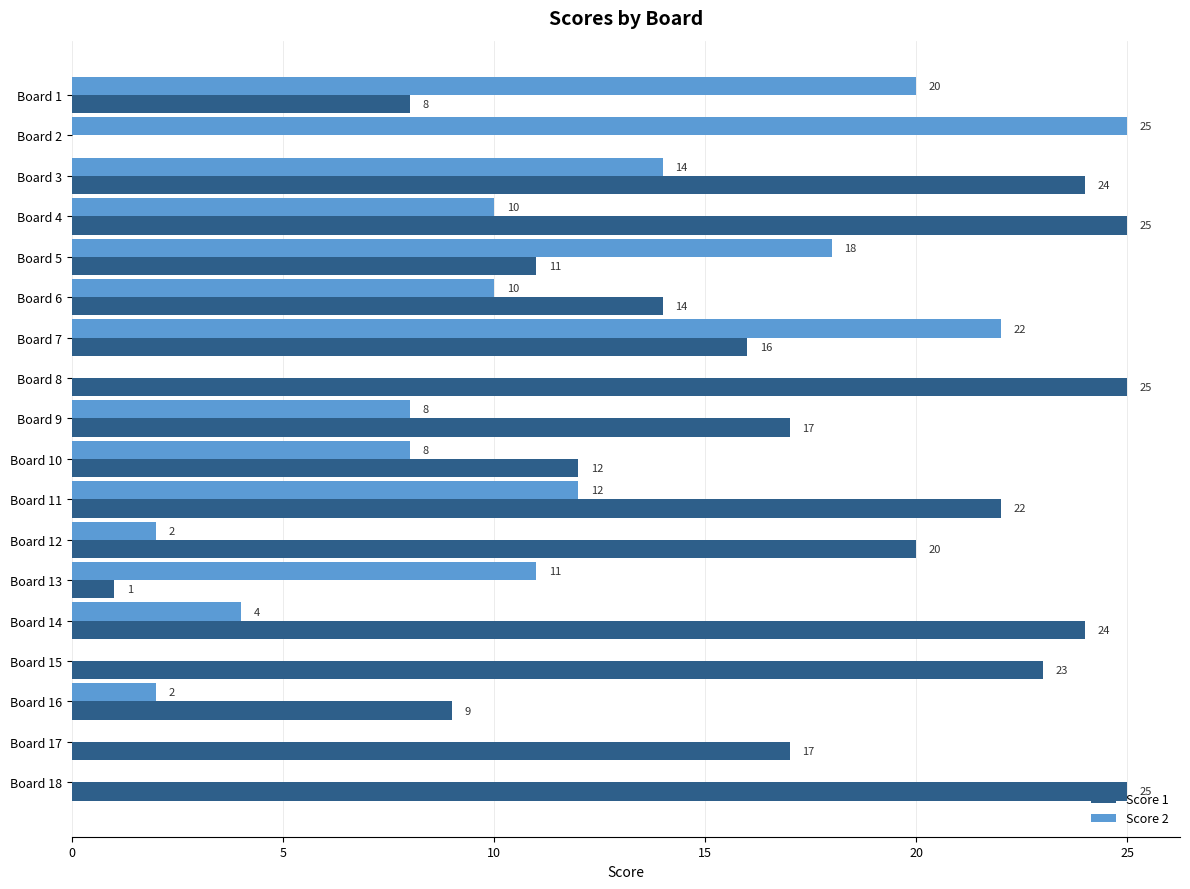

What is the sum of all Score 1 values?

293